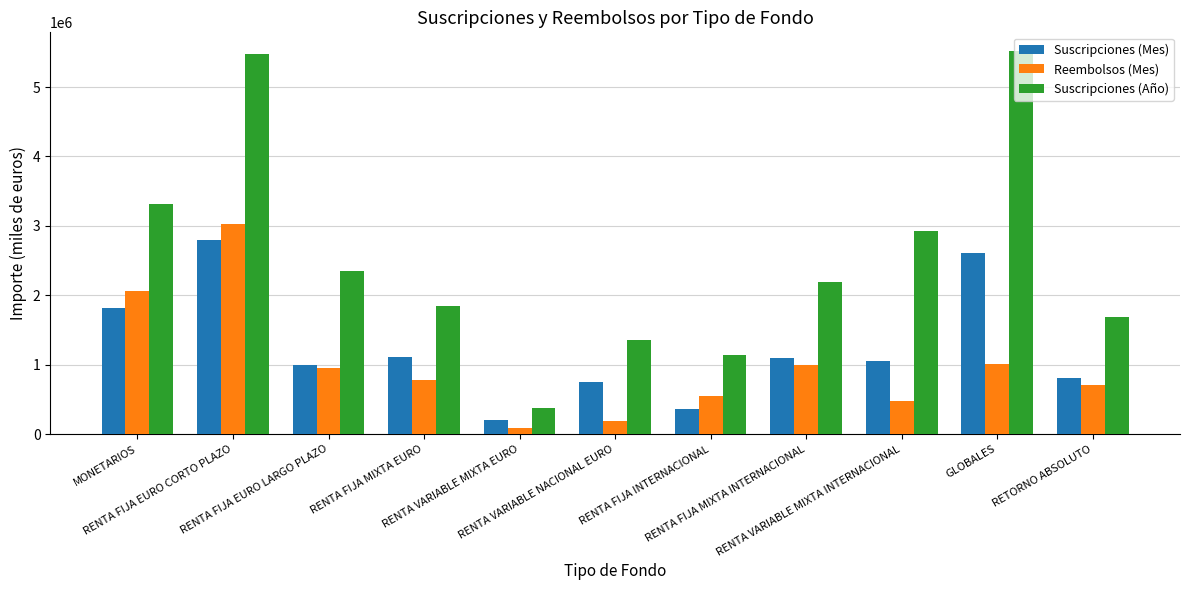

What is the lowest value of the Reembolsos (Mes) series?

92055